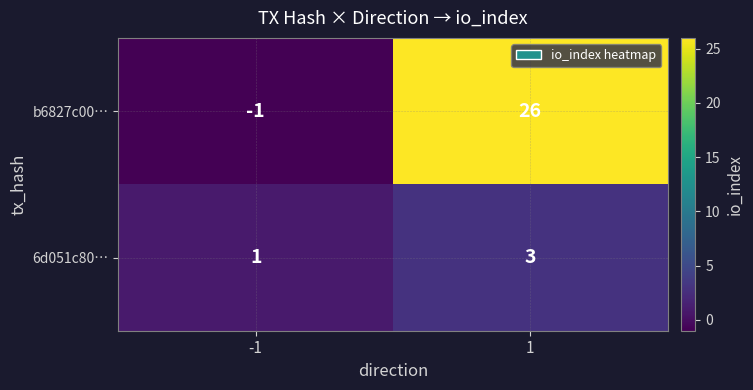

Which series has the largest total across all categories?

b6827c00…